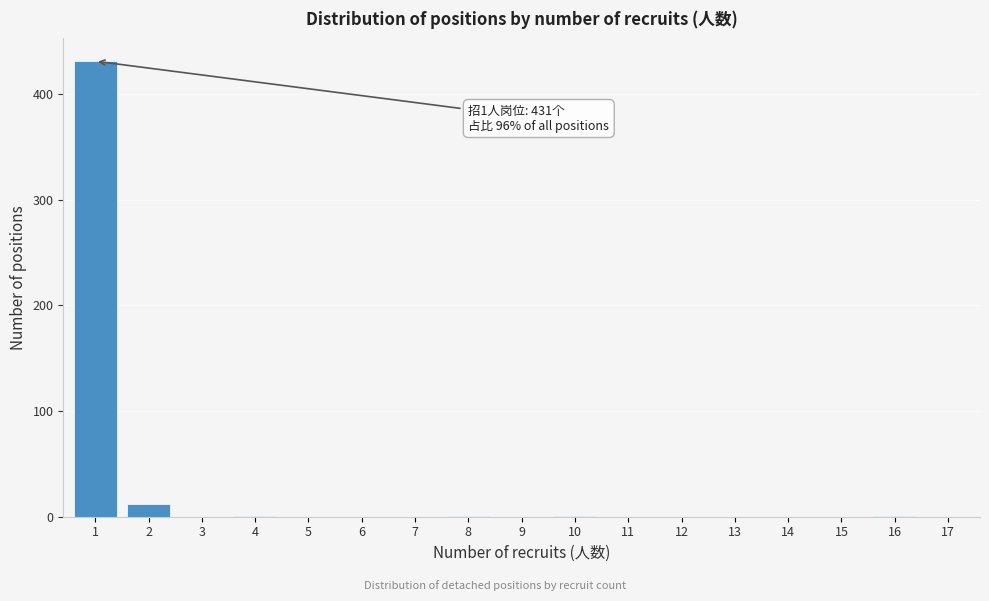

What is the maximum value shown in the chart?

431